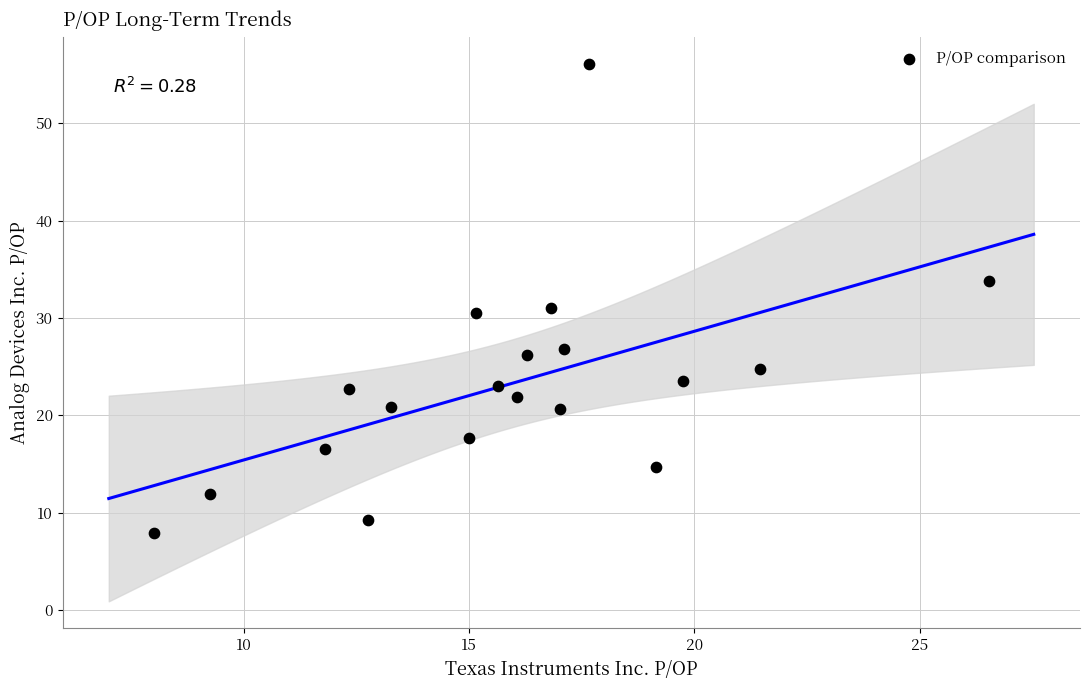

What is the range of X values (max minus min)?

18.5